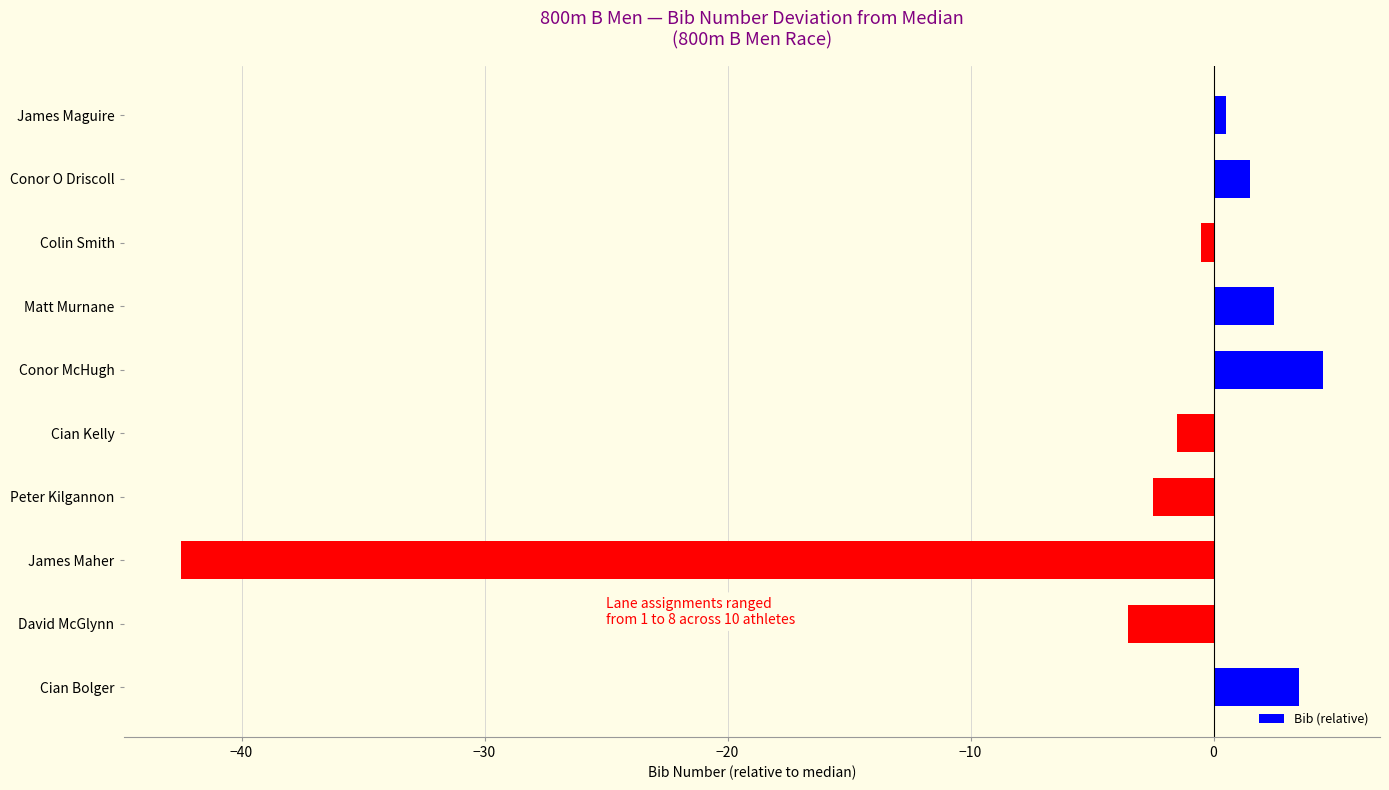

The value at David McGlynn is -3.5. True or false?

True